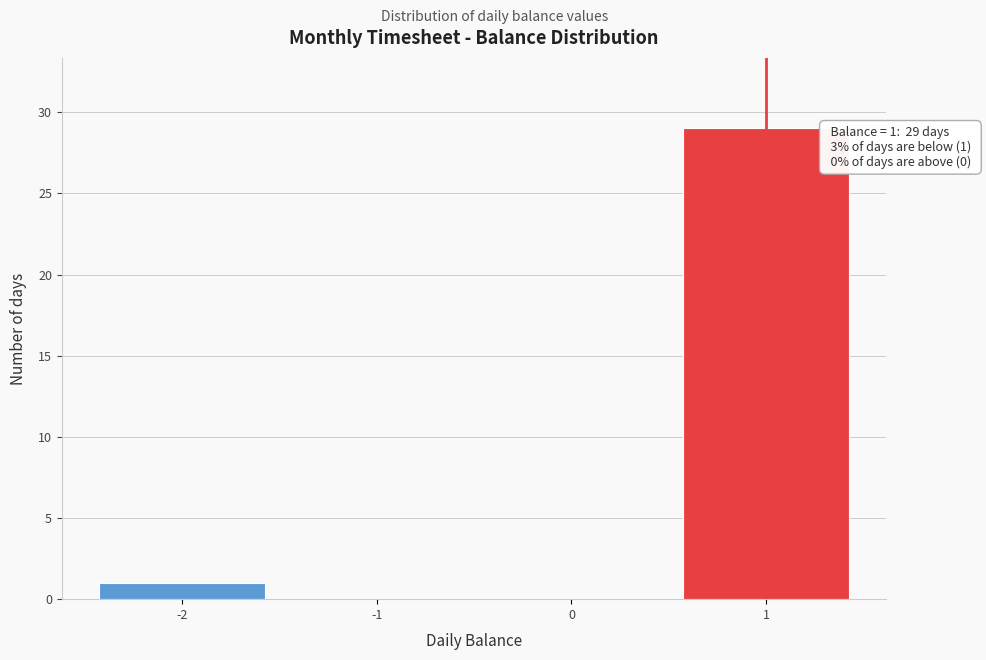

Which range on the x-axis has the tallest bar?

0.5 to 1.5